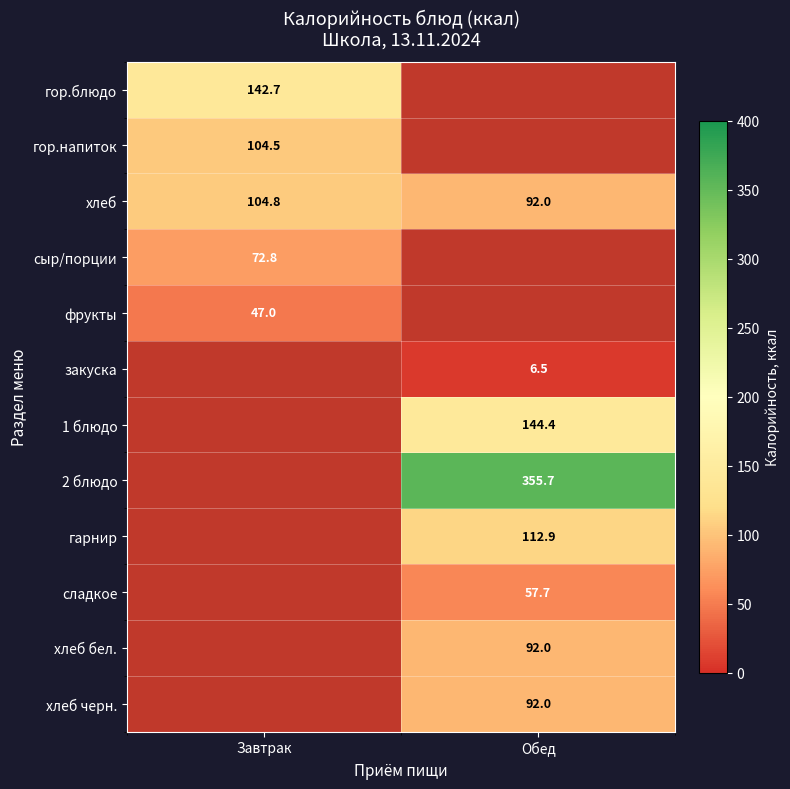

Is it true that гор.блюдо equals 48.2 at Завтрак?

False